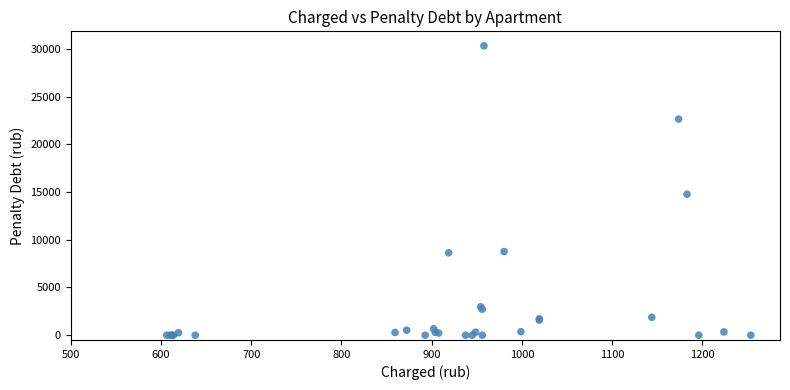

What Y value in the scatter plot is closest to 15165?

14777.4